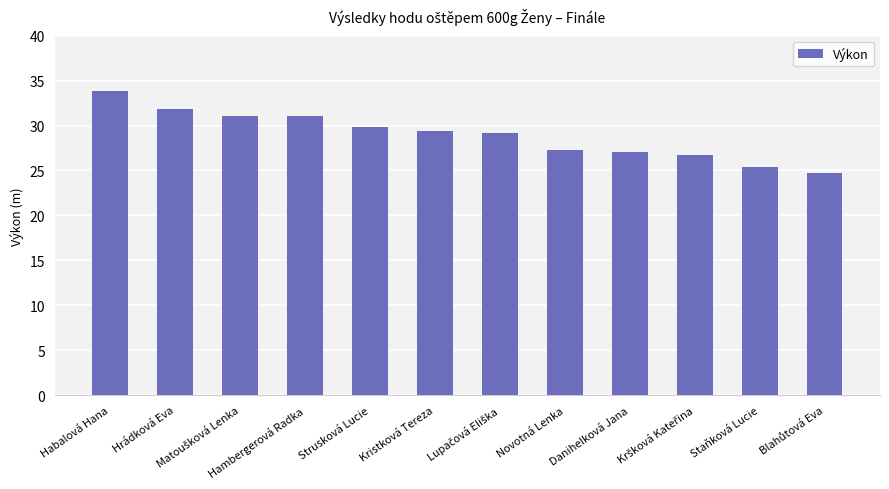

What is the difference between the maximum and minimum values?

9.2